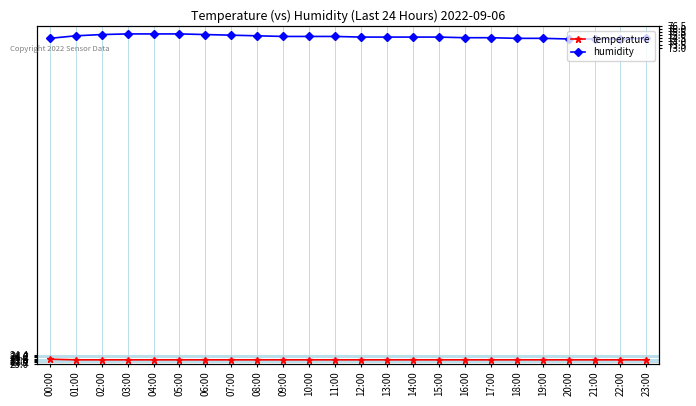

Reading right to left, extract all data points from this chart.

temperature: 23:00=23.6	22:00=23.6	21:00=23.6	20:00=23.6	19:00=23.6	18:00=23.6	17:00=23.6	16:00=23.6	15:00=23.6	14:00=23.6	13:00=23.6	12:00=23.6	11:00=23.6	10:00=23.6	09:00=23.6	08:00=23.6	07:00=23.6	06:00=23.6	05:00=23.6	04:00=23.6	03:00=23.6	02:00=23.6	01:00=23.6	00:00=23.7
humidity: 23:00=74.5	22:00=74.4	21:00=74.4	20:00=74.4	19:00=74.5	18:00=74.5	17:00=74.6	16:00=74.6	15:00=74.7	14:00=74.7	13:00=74.7	12:00=74.7	11:00=74.8	10:00=74.8	09:00=74.8	08:00=74.9	07:00=75.0	06:00=75.1	05:00=75.2	04:00=75.2	03:00=75.2	02:00=75.1	01:00=74.9	00:00=74.5